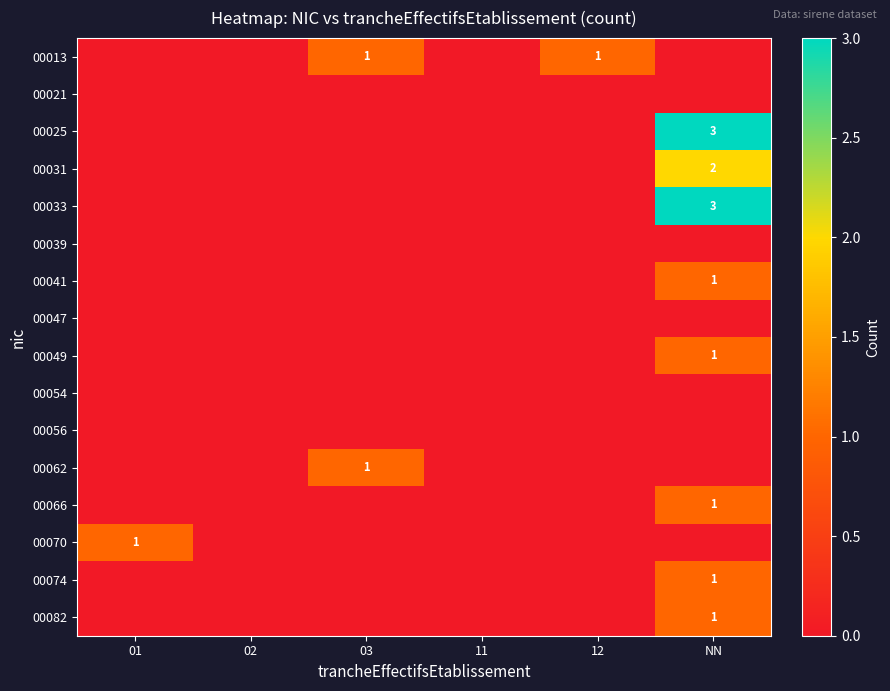

The 00070 series shows 0 at 12. True or false?

True